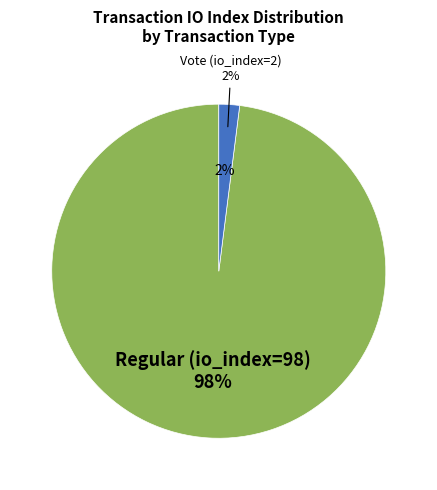

To the nearest percent, what is the difference between the Regular (io_index=98) and Vote (io_index=2) slice percentages?

96%